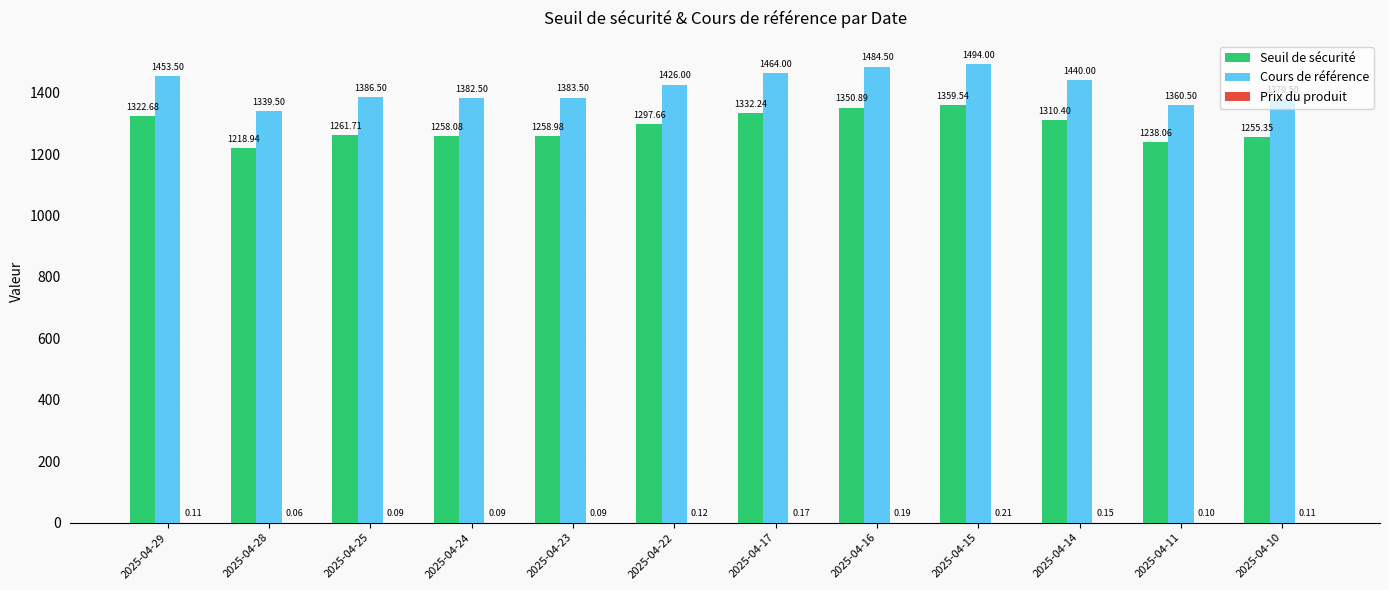

How many groups of bars are there?

12